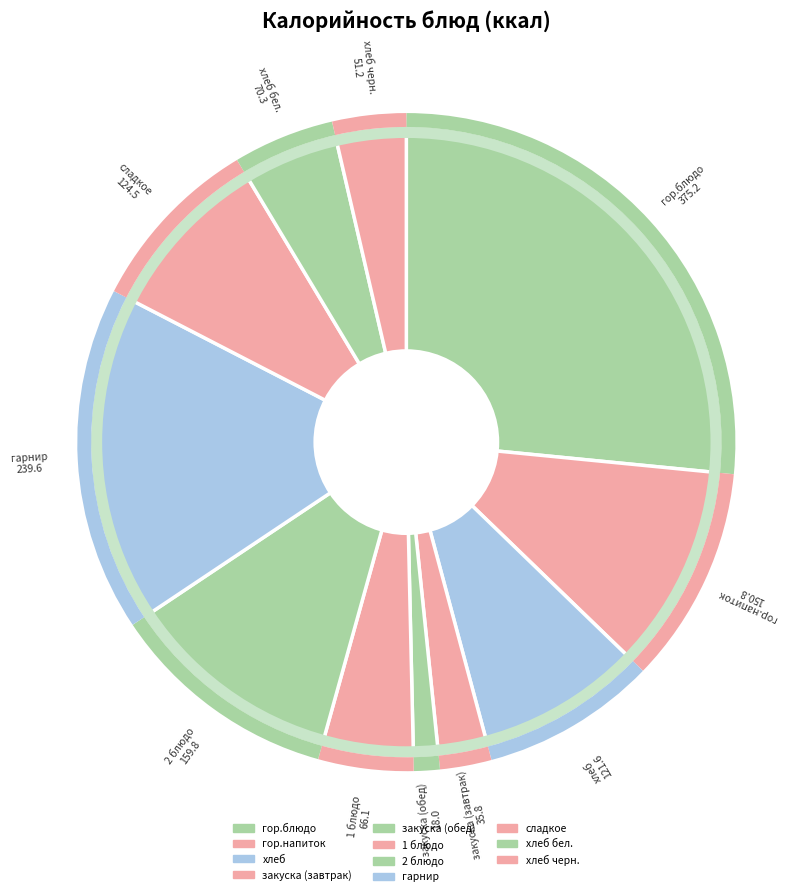

Which category has the biggest portion of the pie?

гор.блюдо